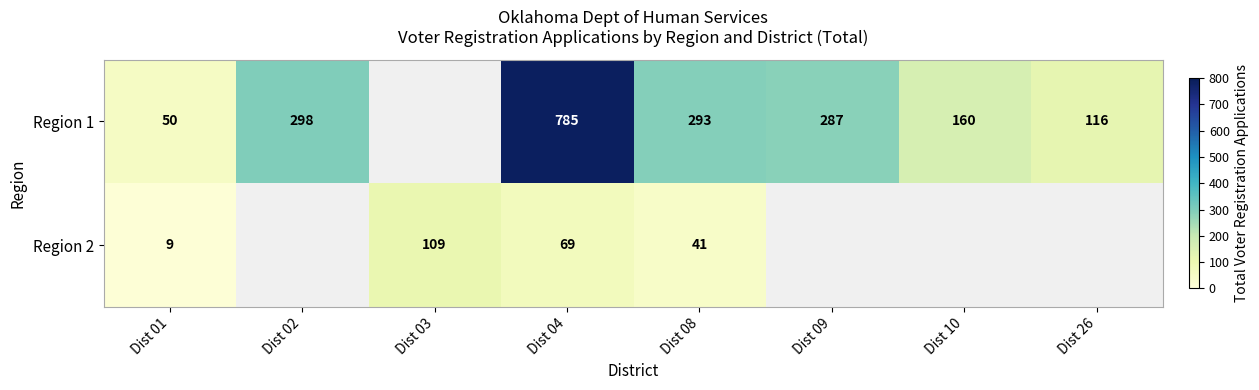

What is the total value across all series at Dist 03?

109